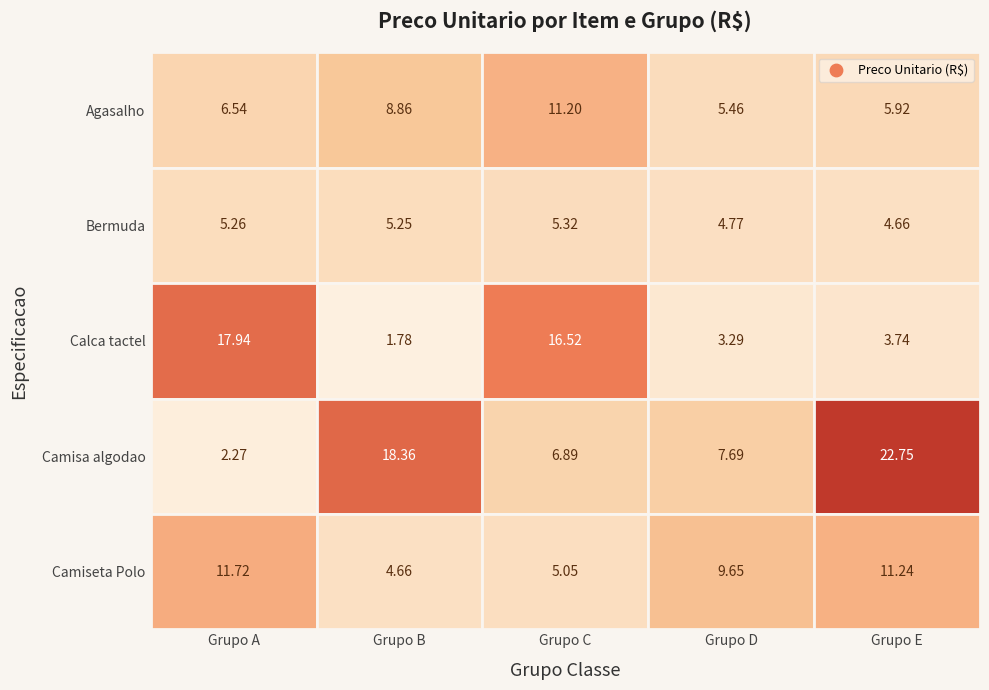

At how many categories does at least one series exceed 20?

1